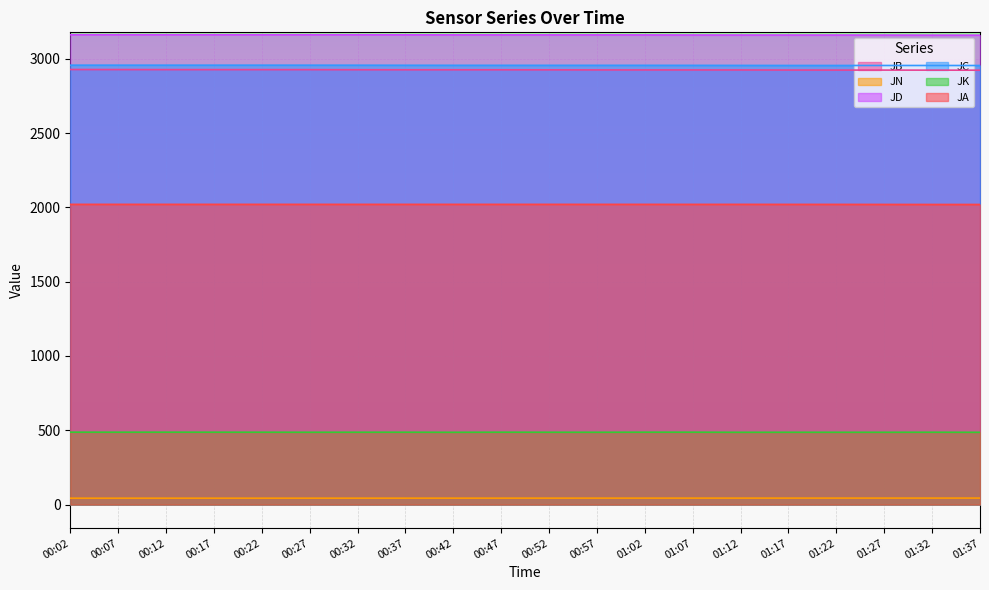

What is the spread (max minus min) of values at 01:07?

3118.2